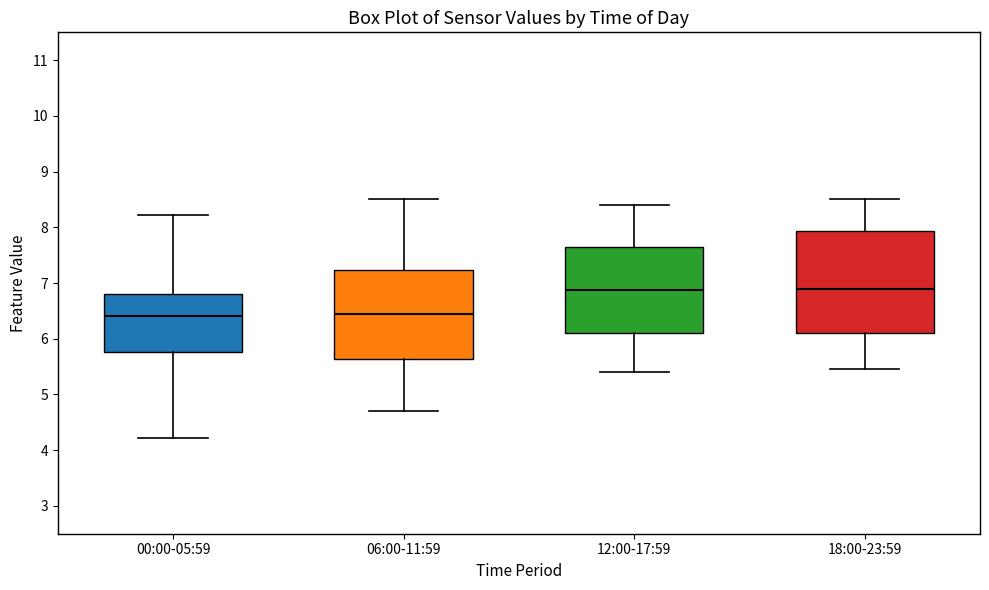

Where does the lower whisker of the box for 12:00-17:59 end on the y-axis? The values are not printed on the chart, so give them approximately, as read against the axis.

5.4